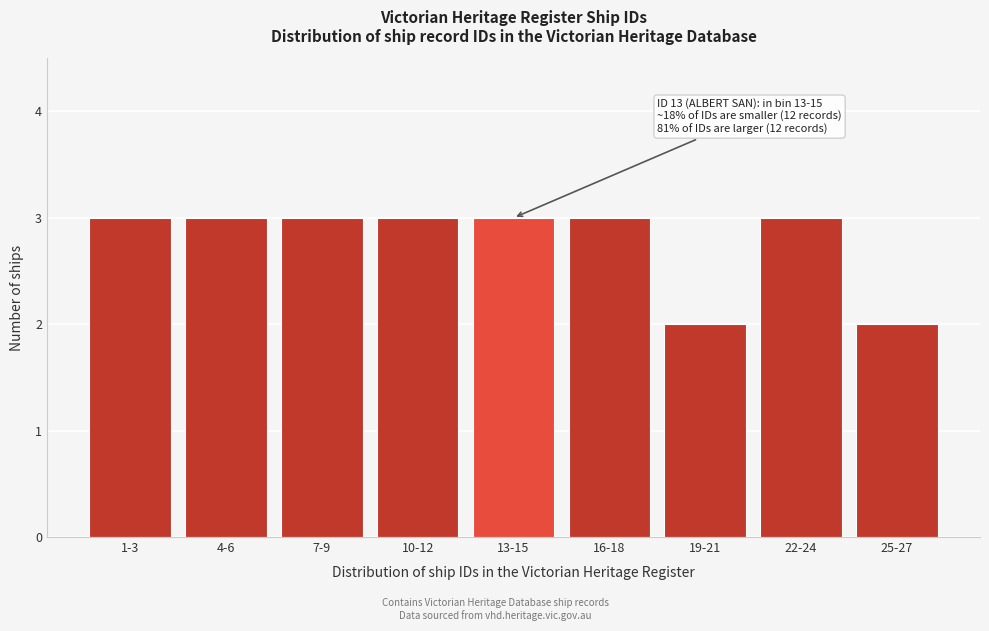

Reading left to right, list all the values displayed in this chart.

3	3	3	3	3	3	2	3	2